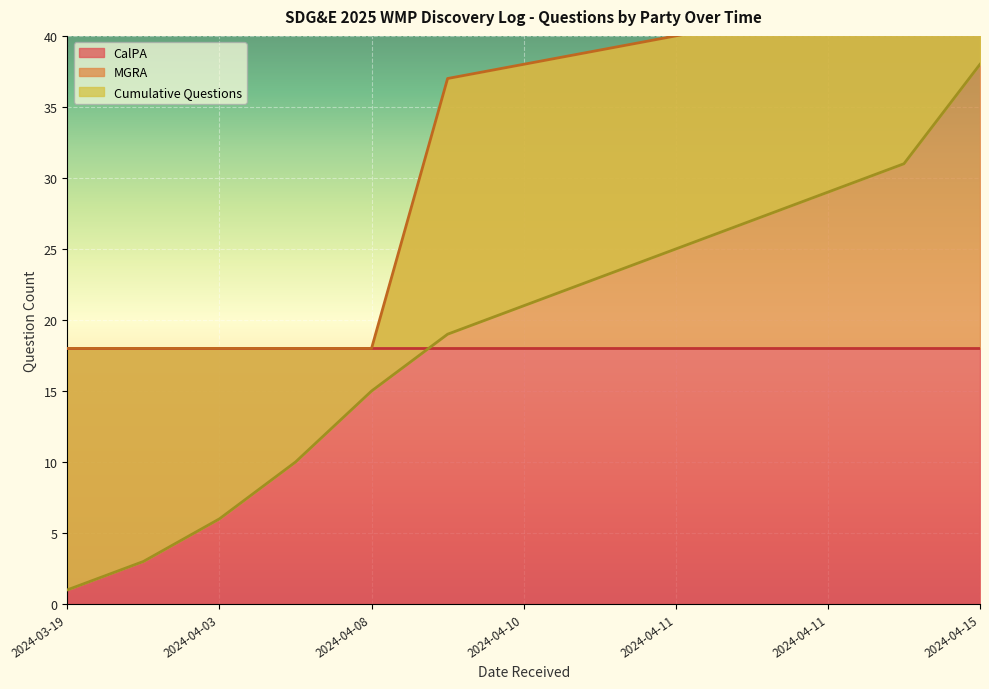

What is the difference between the maximum and minimum values in the Cumulative Questions series?

37